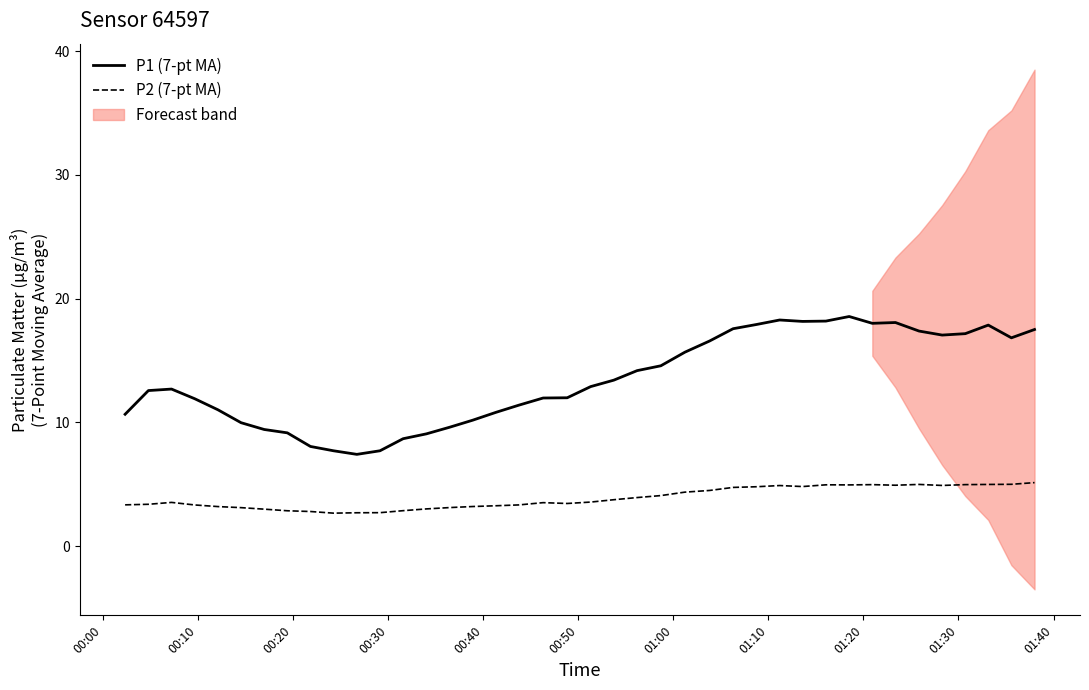

What is the value of the P1 (7-pt MA) point at the 29th from the left?

18.3